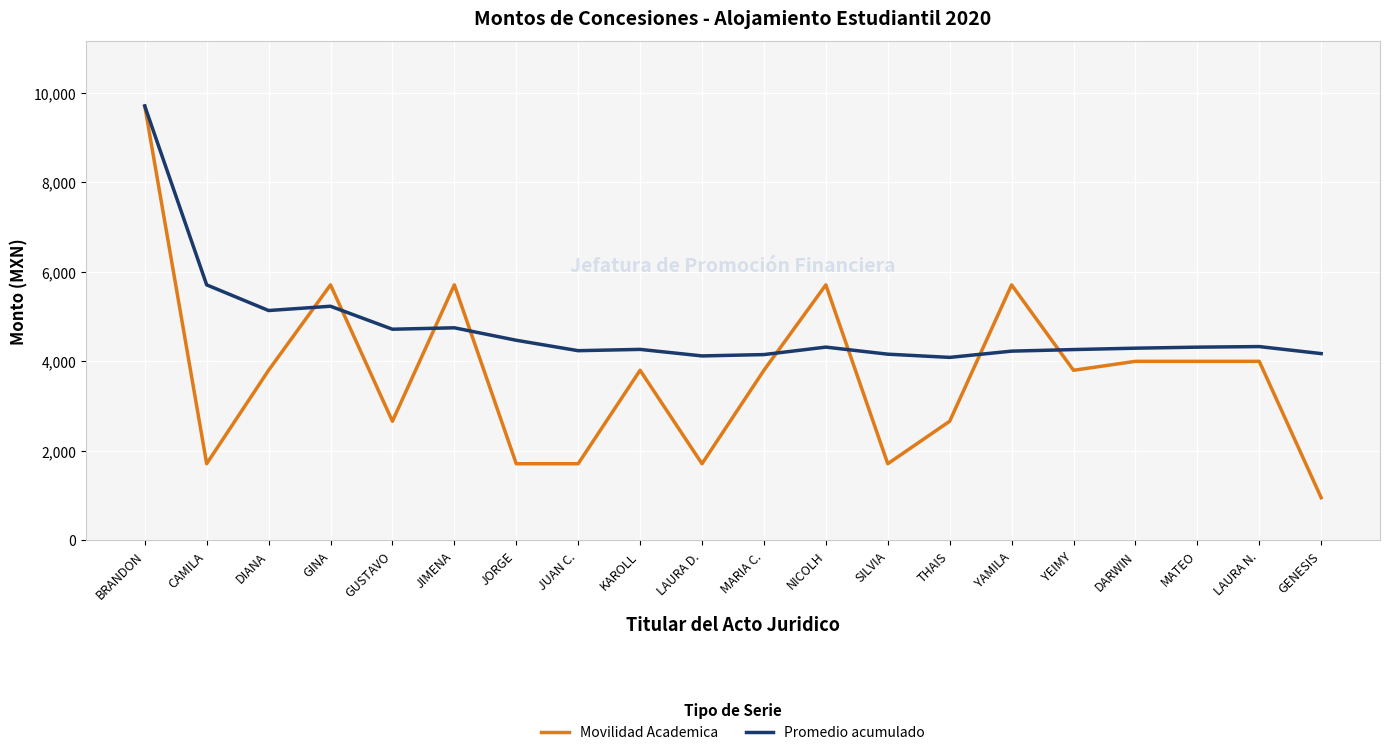

At JUAN C., list the series in order from largest to smallest.

Promedio acumulado, Movilidad Academica